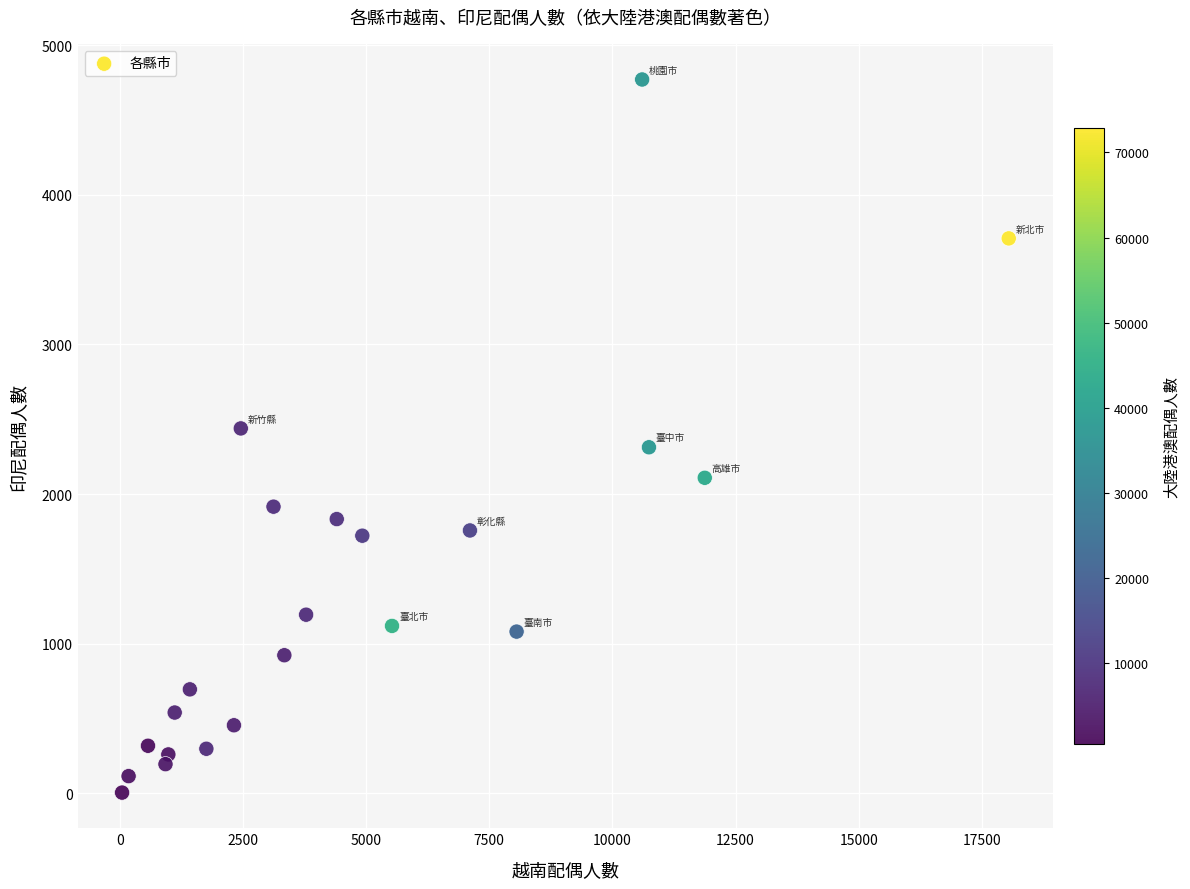

What is the range of X values (max minus min)?

18000